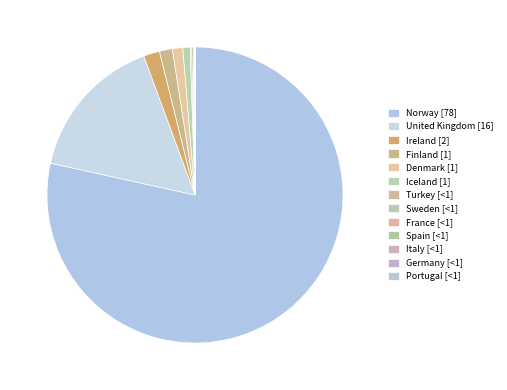

Which category has the smallest portion of the pie?

Portugal